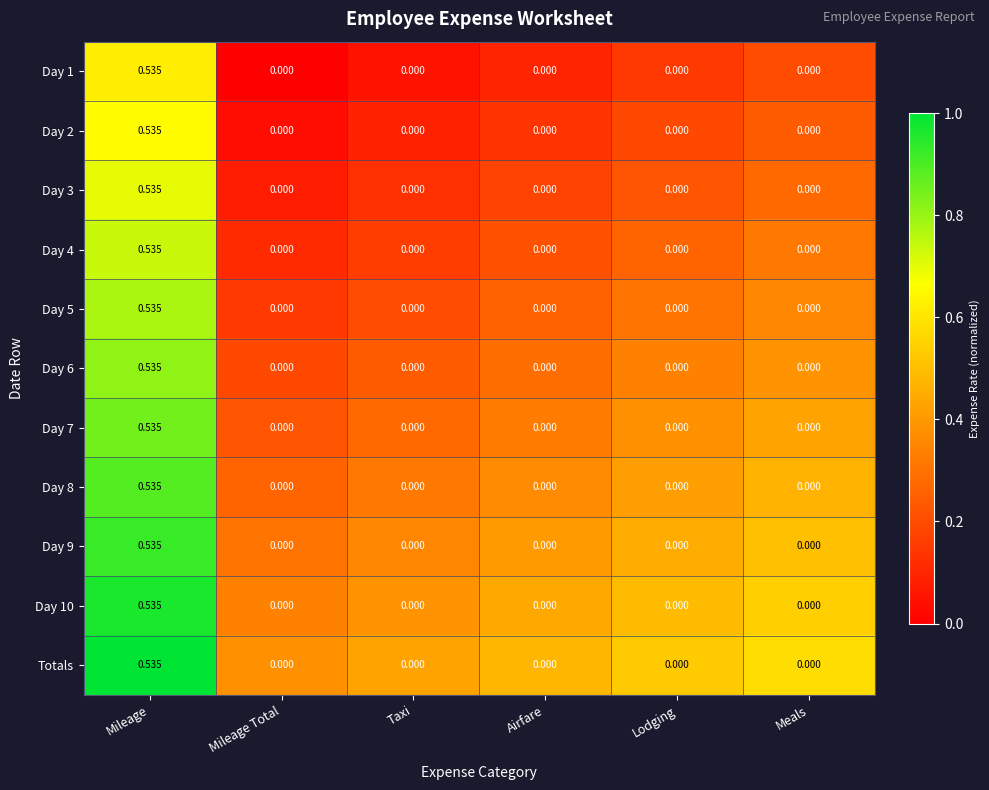

Is the value of Day 9 at Mileage Total greater than the value of Day 4 at Mileage?

No